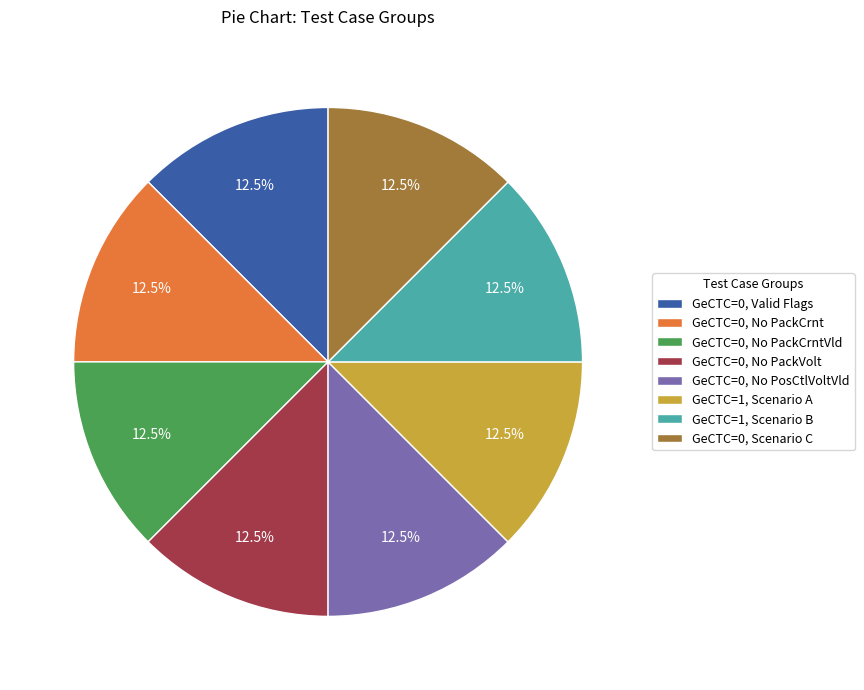

Approximately how many times larger is the value at GeCTC=0, No PackVolt compared to GeCTC=0, Valid Flags?

1.0